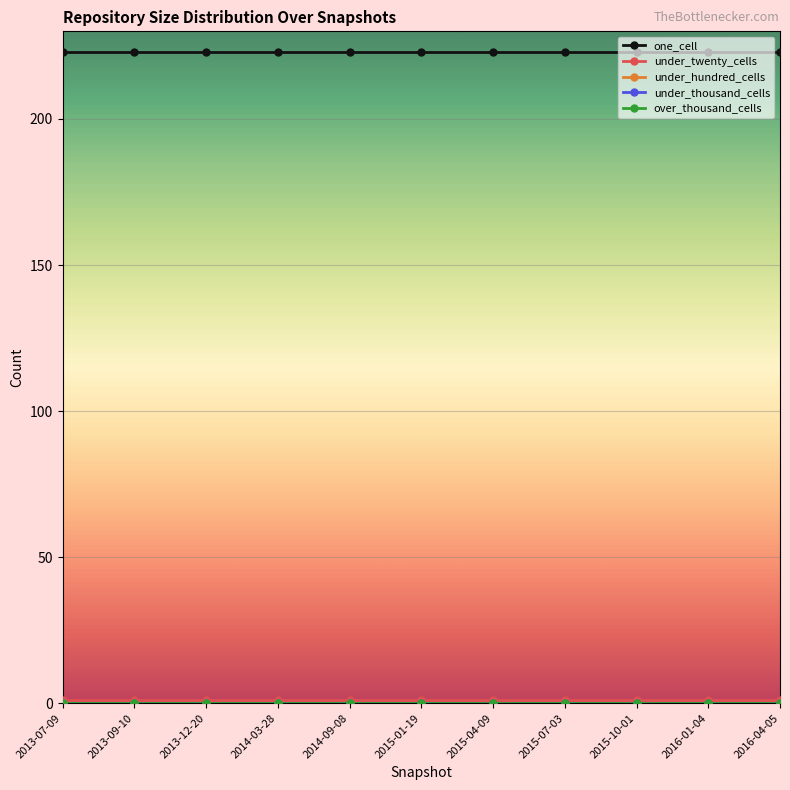

Is this an area chart (filled region under the line)?

No